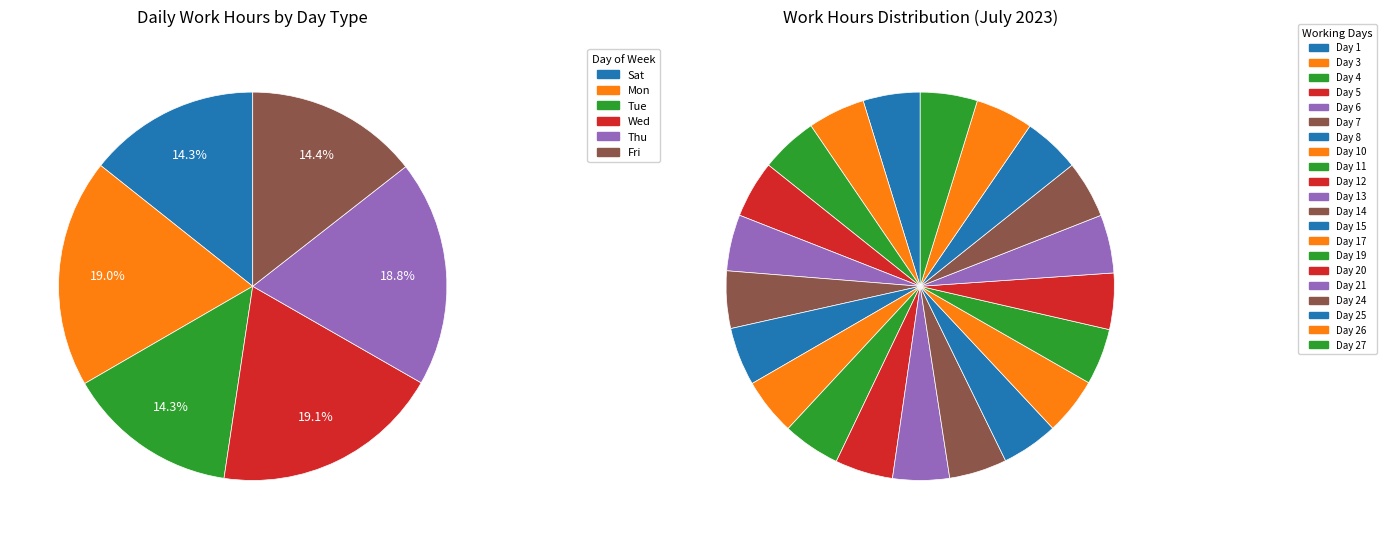

What is the total percentage of Day 11 and Day 27?

9.6%